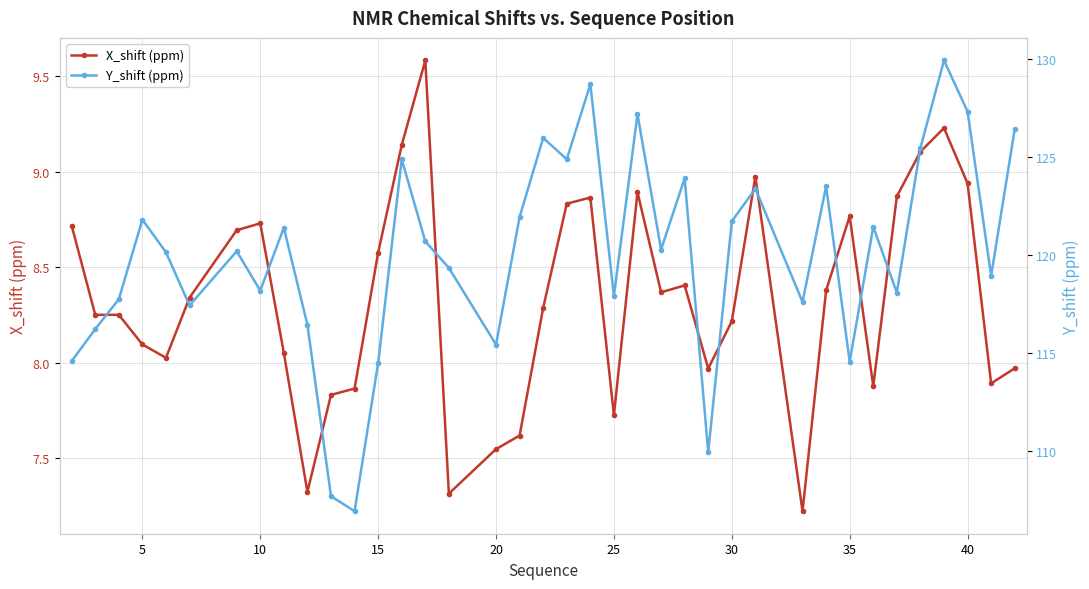

What is the highest value of the Y_shift (ppm) series?

129.9